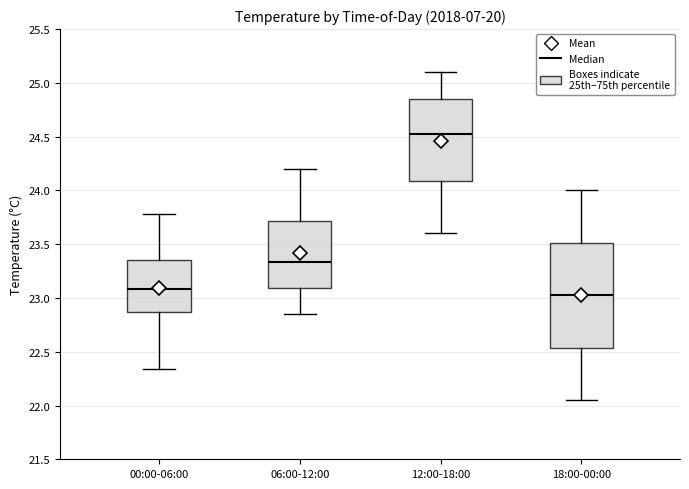

Reading left to right, read every box against the y-axis: the position of its median line, the range the box covers, and the ends of its whiskers. The values are not printed on the chart, so give them approximately, as read against the axis.

00:00-06:00: median 23.10, box 22.85 to 23.35, whiskers 22.35 to 23.80
06:00-12:00: median 23.35, box 23.10 to 23.70, whiskers 22.85 to 24.20
12:00-18:00: median 24.55, box 24.10 to 24.85, whiskers 23.60 to 25.10
18:00-00:00: median 23.05, box 22.55 to 23.50, whiskers 22.05 to 24.00